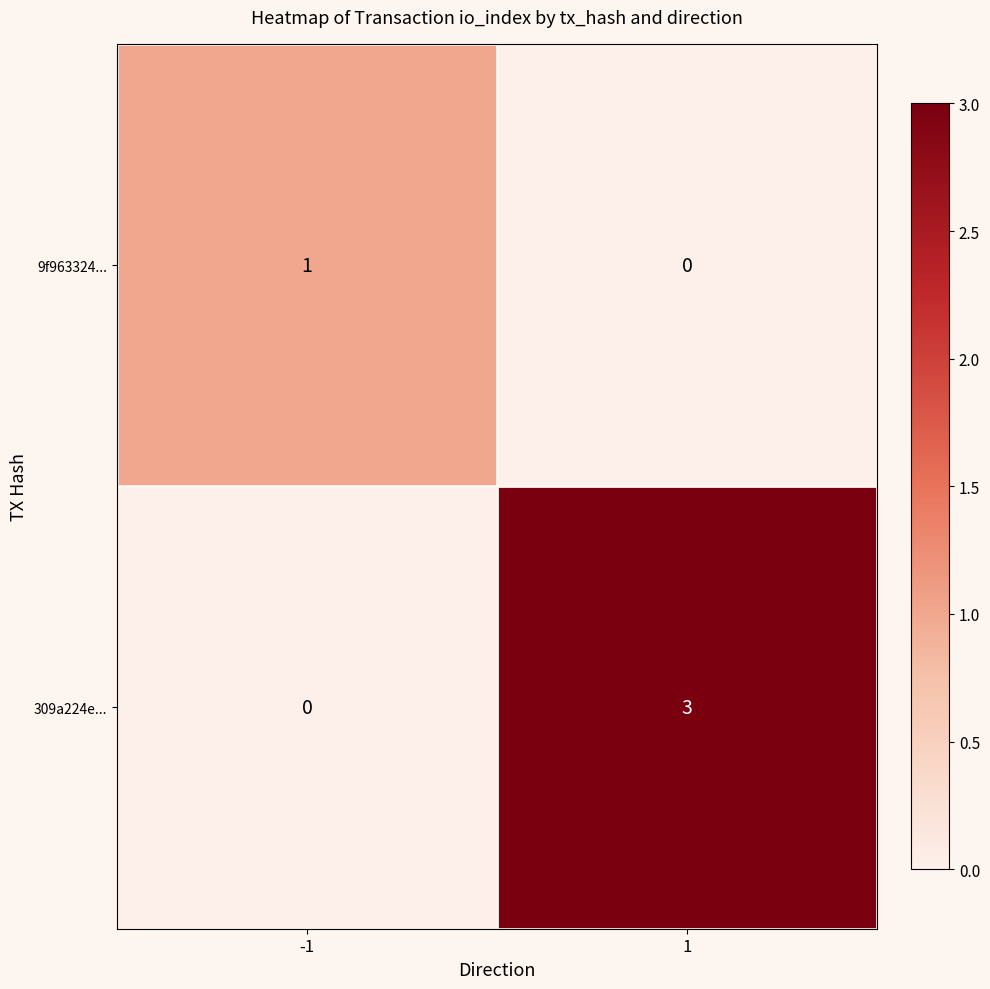

What is the greatest value displayed?

3